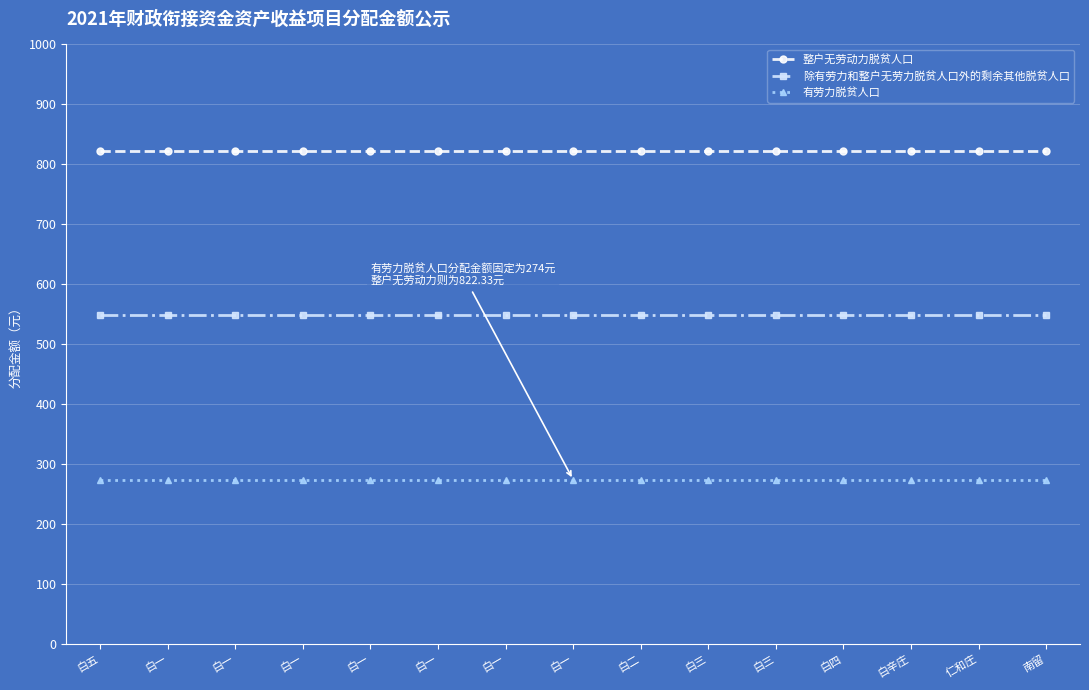

Which label corresponds to the smallest value in the chart?

白五